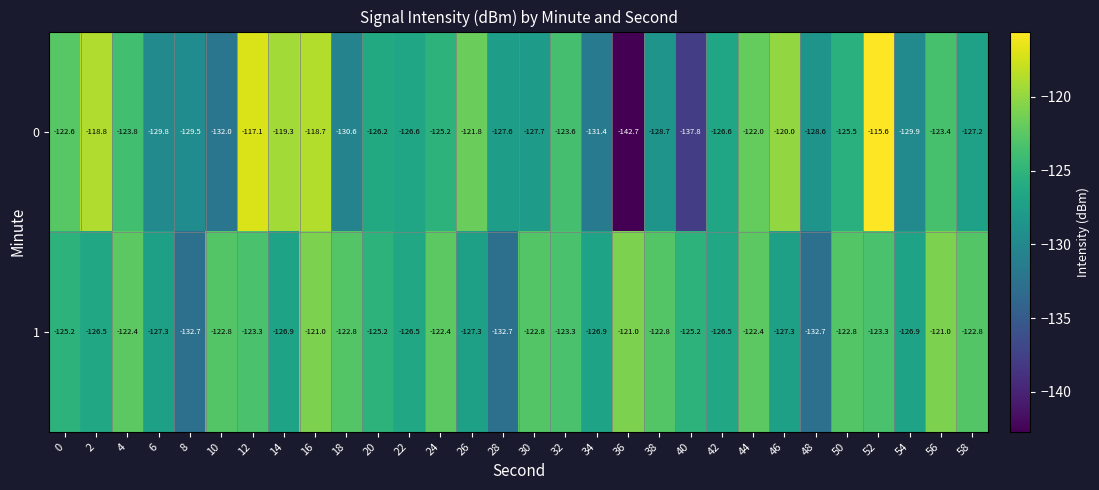

At which category does the chart reach its minimum across all series?

36